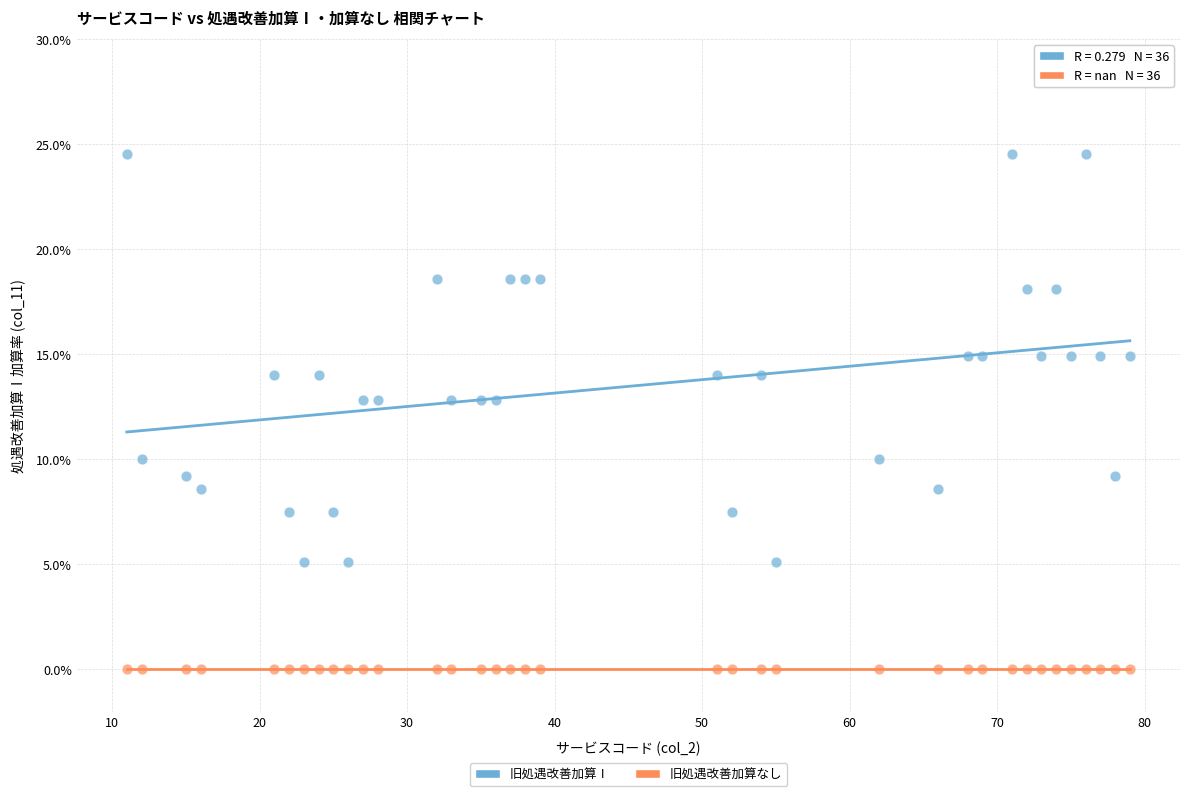

What are all the series names shown in the legend?

旧処遇改善加算Ⅰ, 旧処遇改善加算なし